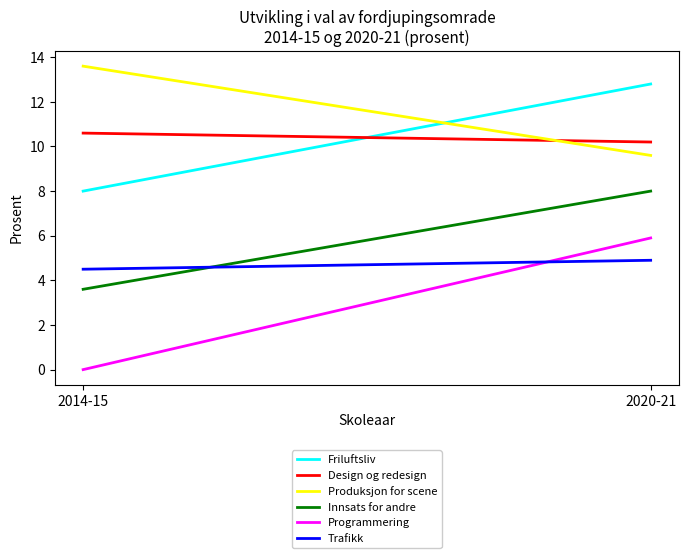

Which category has the lowest value across all series?

2014-15